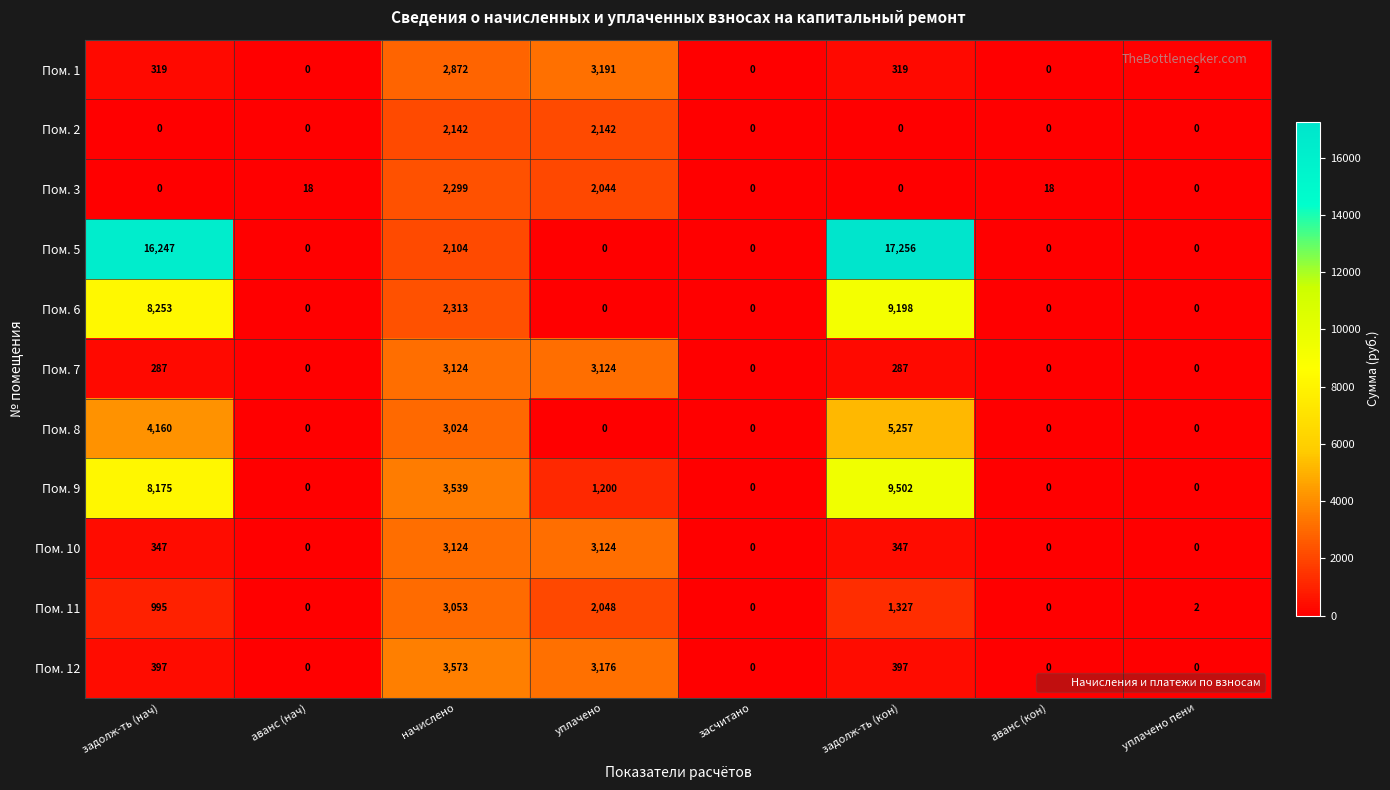

What is the maximum value for Пом. 10?

3124